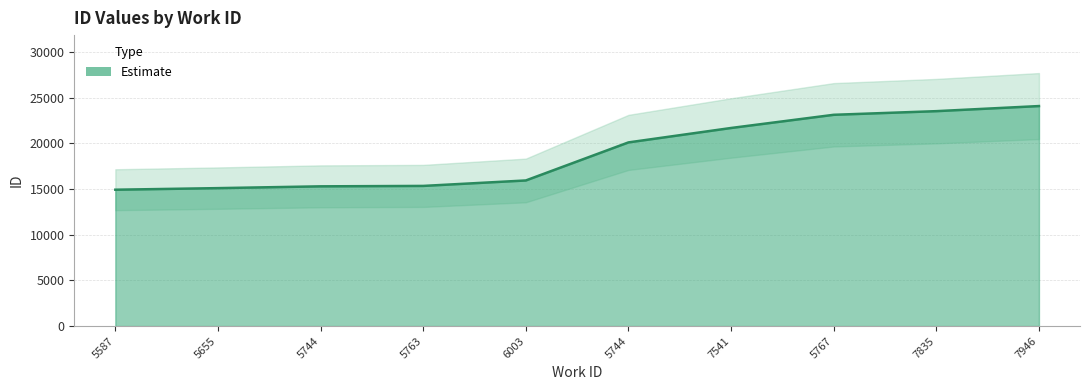

What is the difference between the maximum and minimum values?

9163